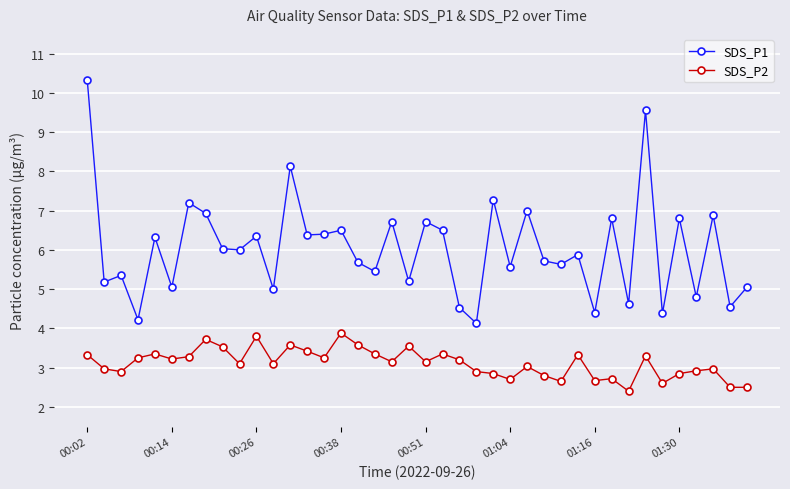

Which series has the largest range (max minus min)?

SDS_P1